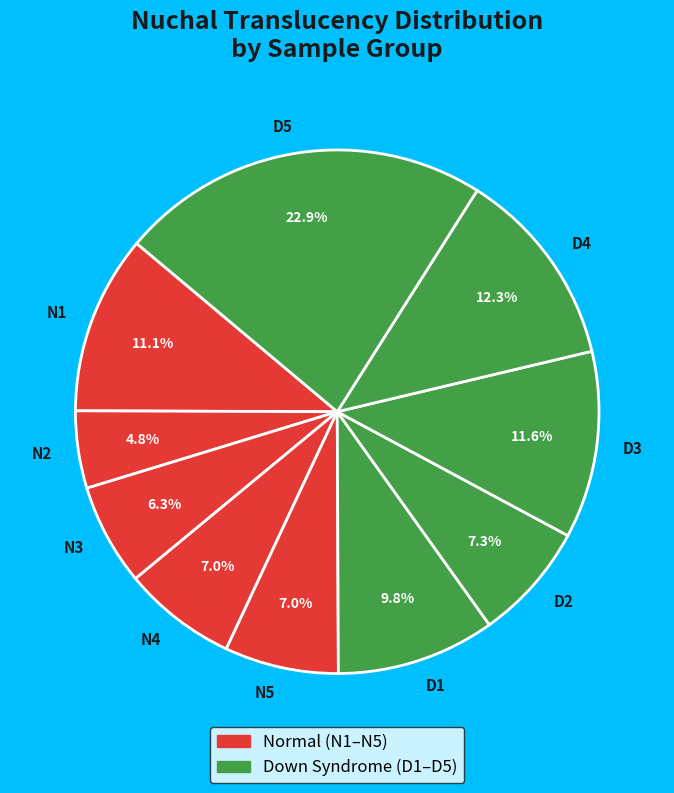

How many slices are in this pie chart?

10